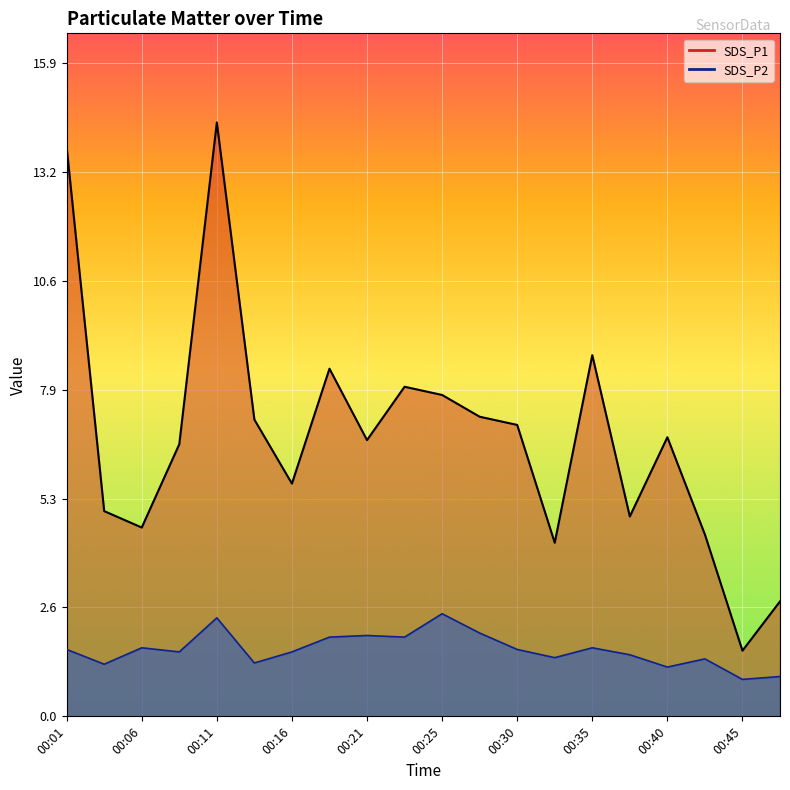

What is the greatest value displayed?

14.5